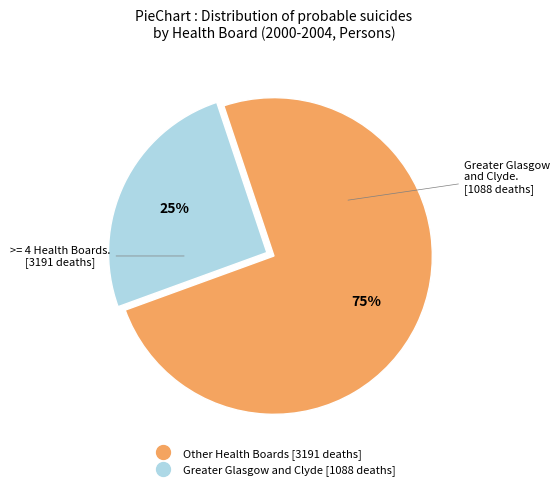

Does any single category account for the majority?

Yes